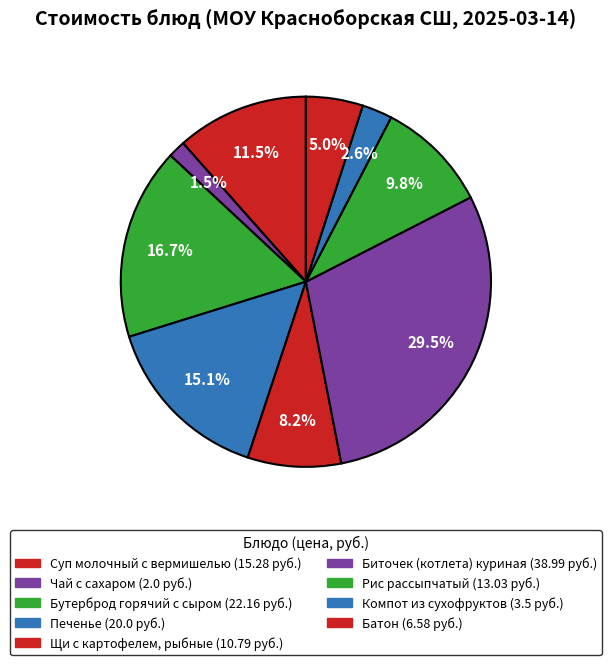

The Печенье slice represents 15% of the pie. True or false?

True